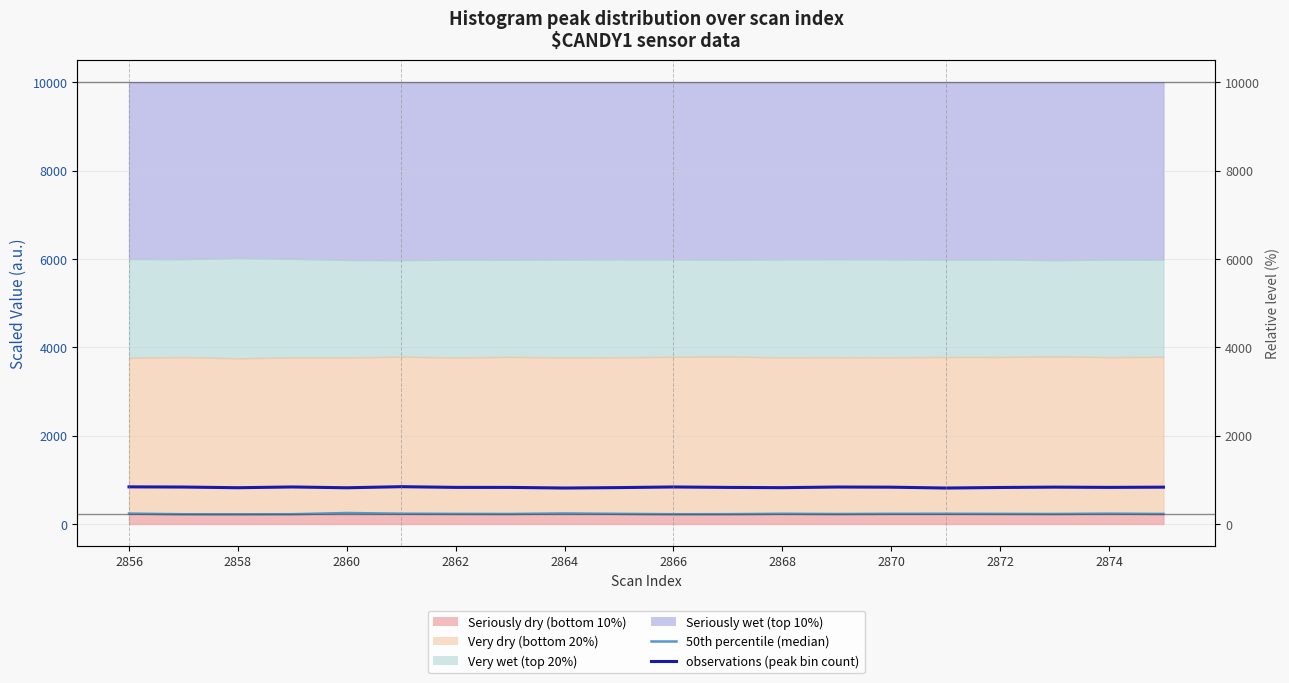

What is the sum of the observations (peak bin count) values at 18 and 19?

1666.0